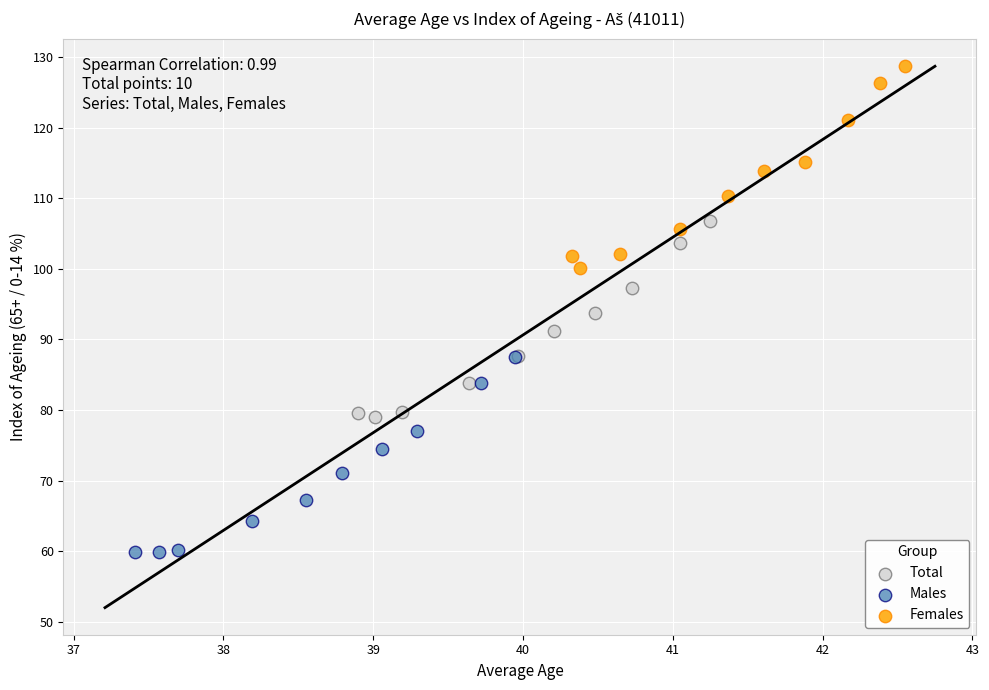

Which series contains the lowest Y value?

Males